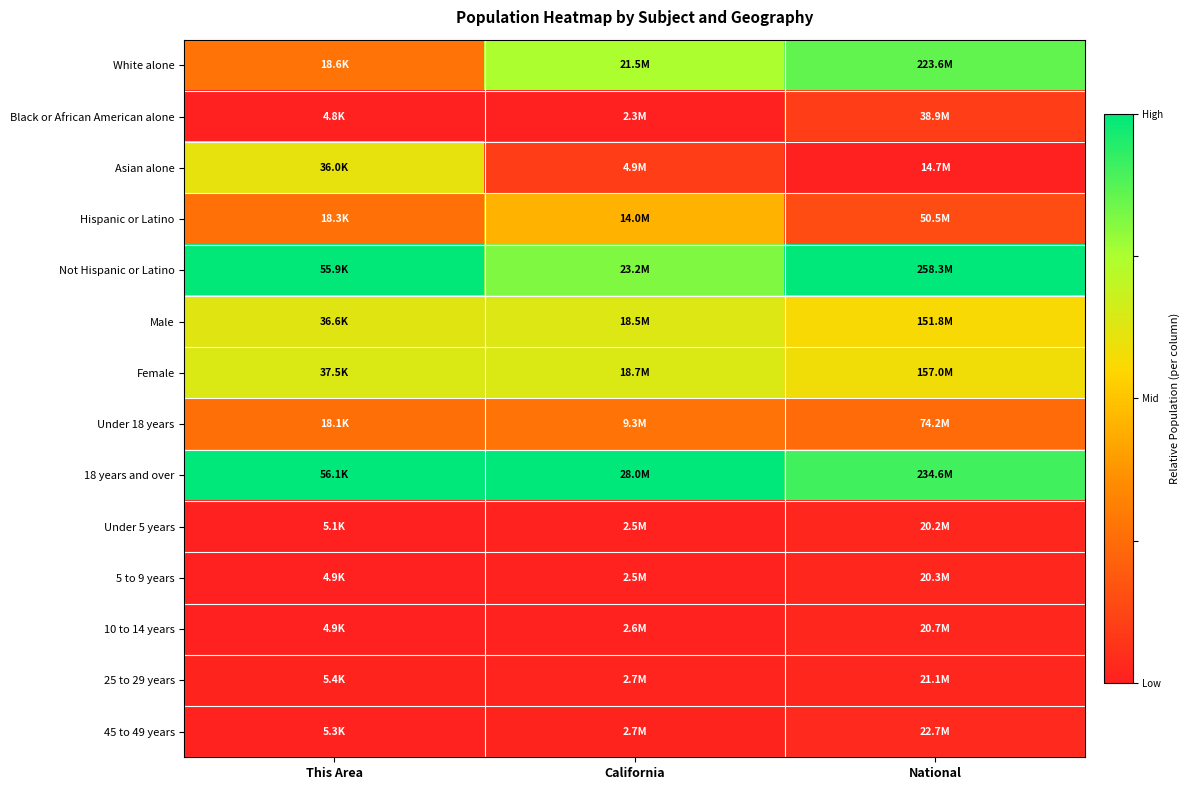

Rank the series at National from lowest to highest value.

Asian alone, Under 5 years, 5 to 9 years, 10 to 14 years, 25 to 29 years, 45 to 49 years, Black or African American alone, Hispanic or Latino, Under 18 years, Male, Female, White alone, 18 years and over, Not Hispanic or Latino